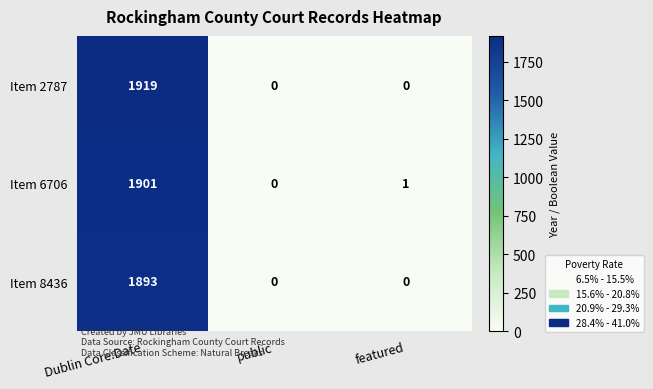

What is the spread (max minus min) of values at Dublin Core:Date?

26